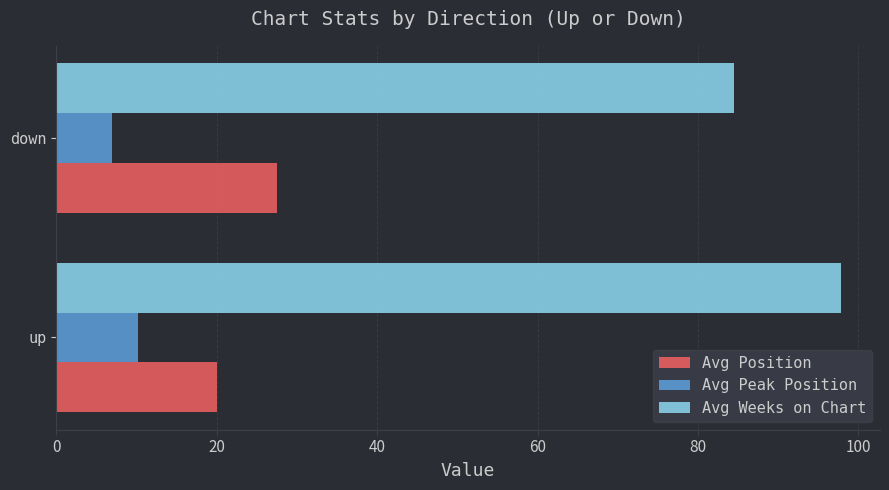

Is the value of Avg Position at down greater than the value of Avg Weeks on Chart at down?

No